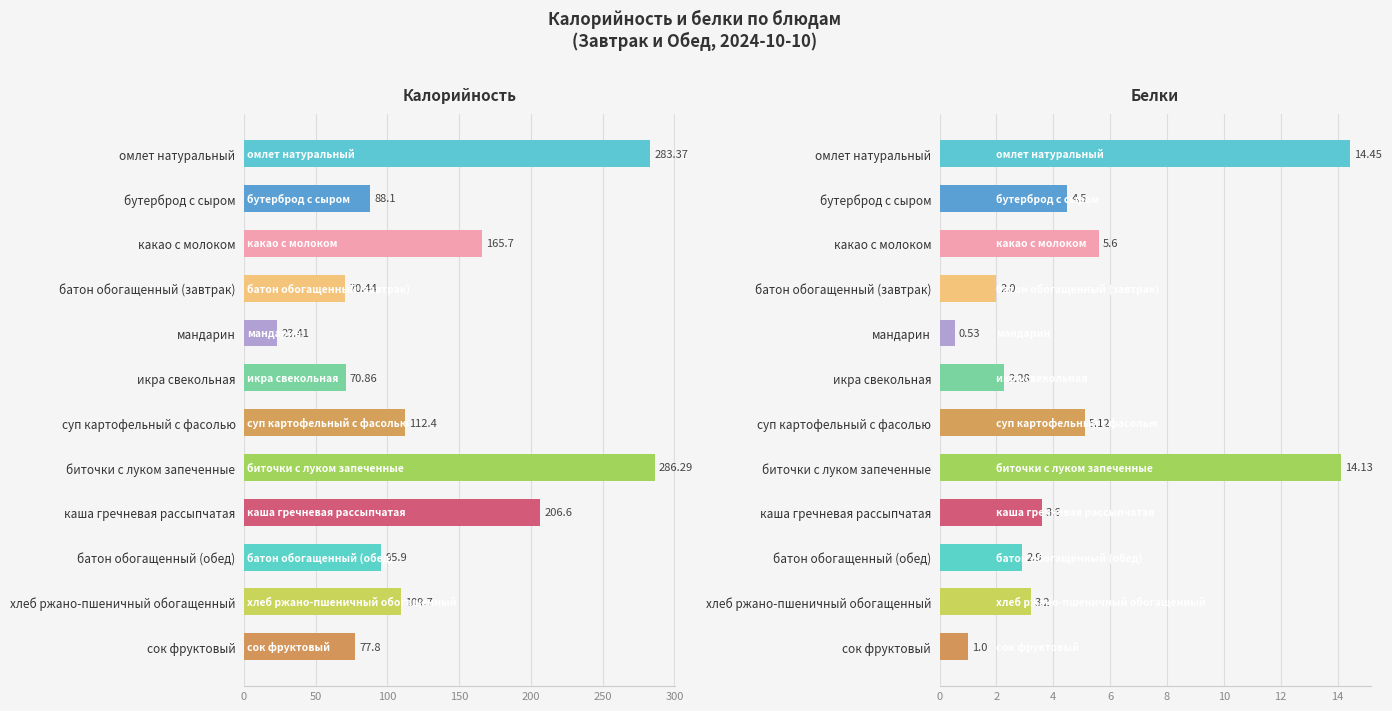

Is the value of Белки at батон обогащенный (обед) greater than the value of Калорийность at омлет натуральный?

No